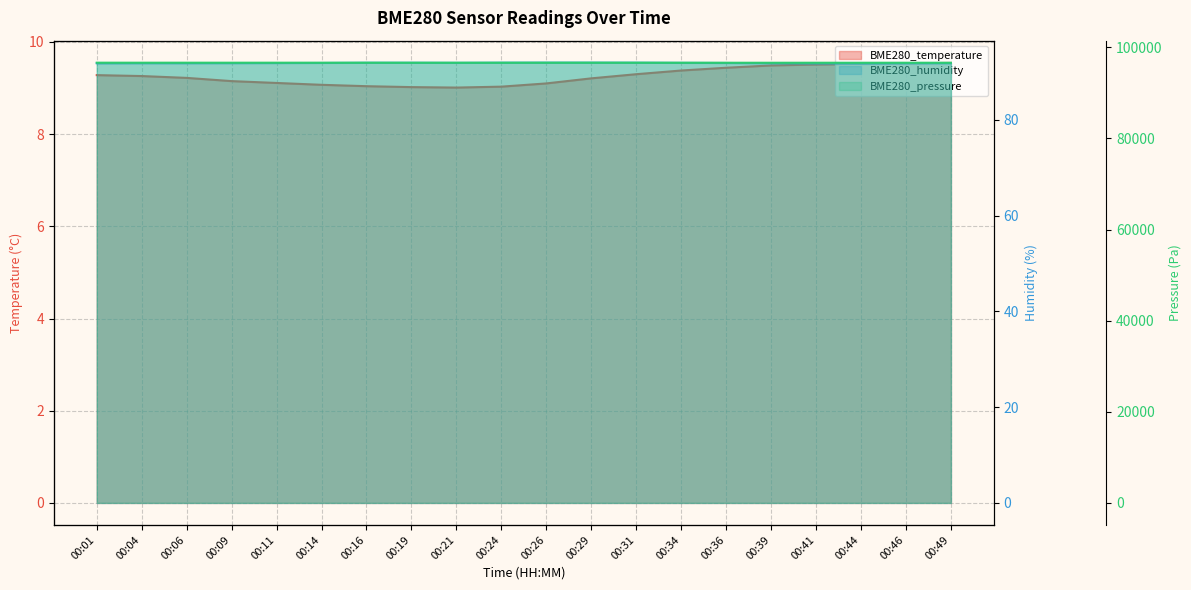

Is it true that BME280_temperature equals 9.4 at 00:34?

True